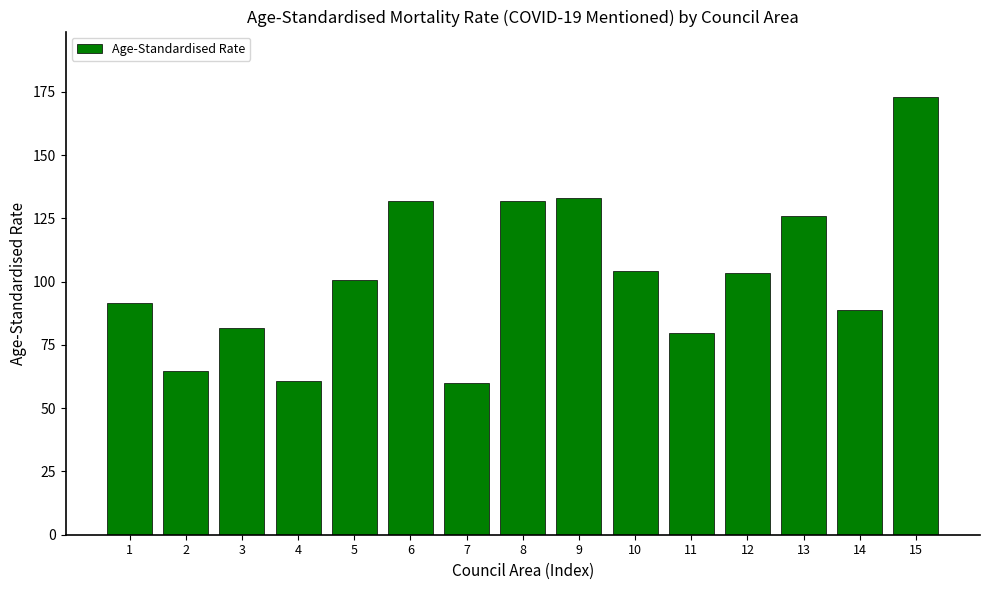

True or false: the data shows 131.8 at 6.

True